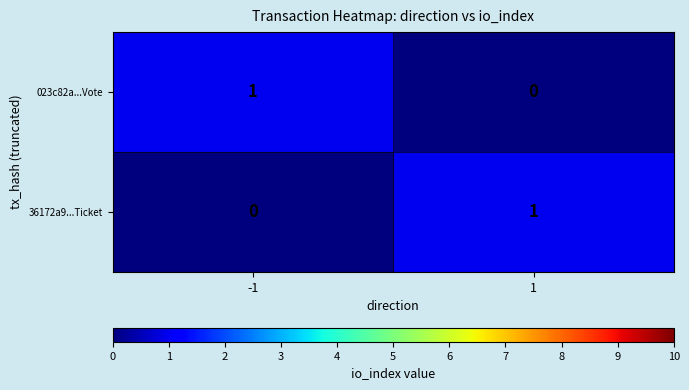

What is the maximum value shown in the chart?

1